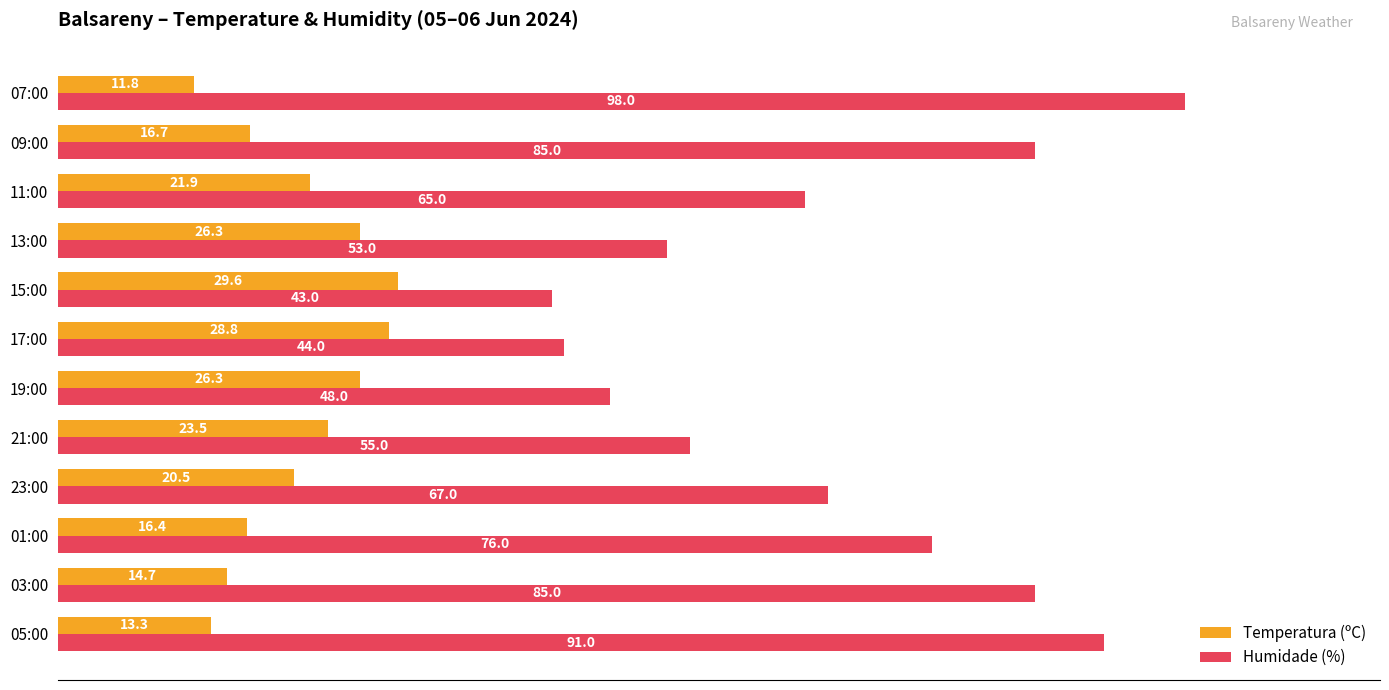

What is the spread (max minus min) of values at 19:00?

21.7